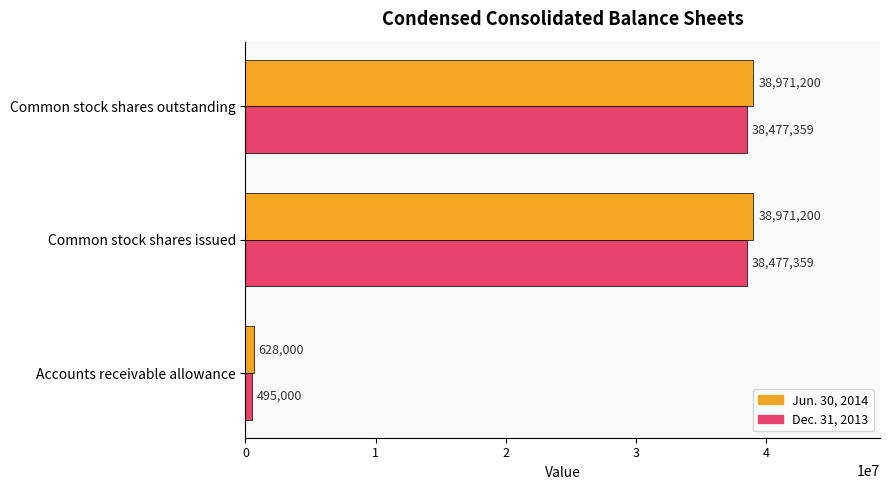

At how many categories does at least one series exceed 14875930?

2